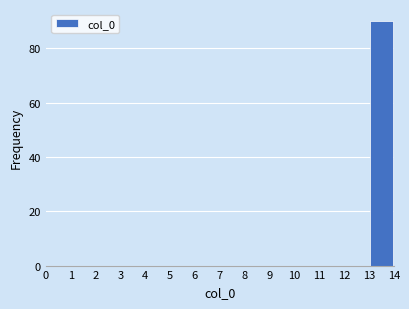

Which range on the x-axis has the tallest bar?

13 to 14